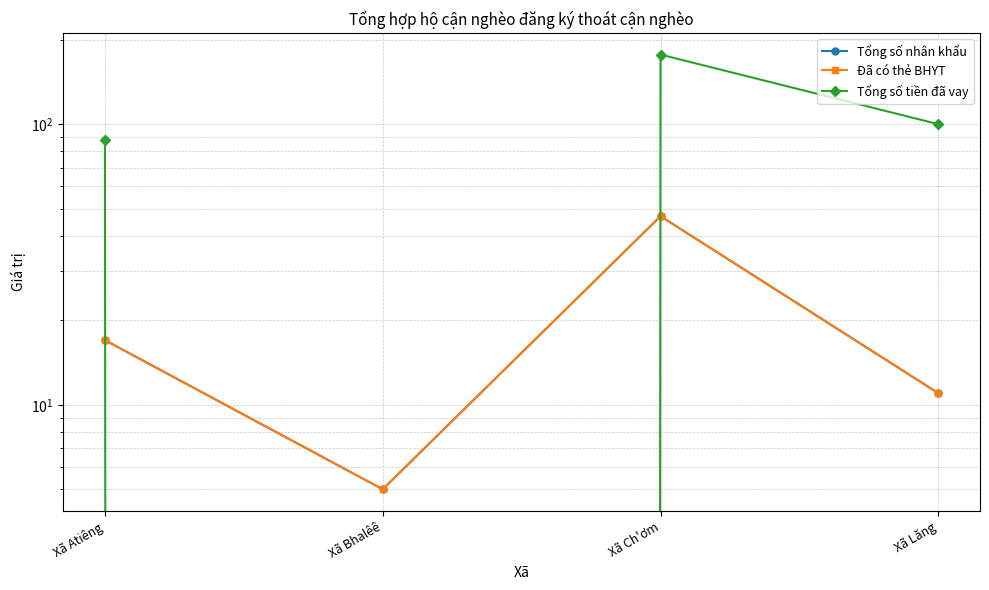

What is the difference between the Đã có thẻ BHYT values at Xã Lăng and Xã Bhalêê?

6